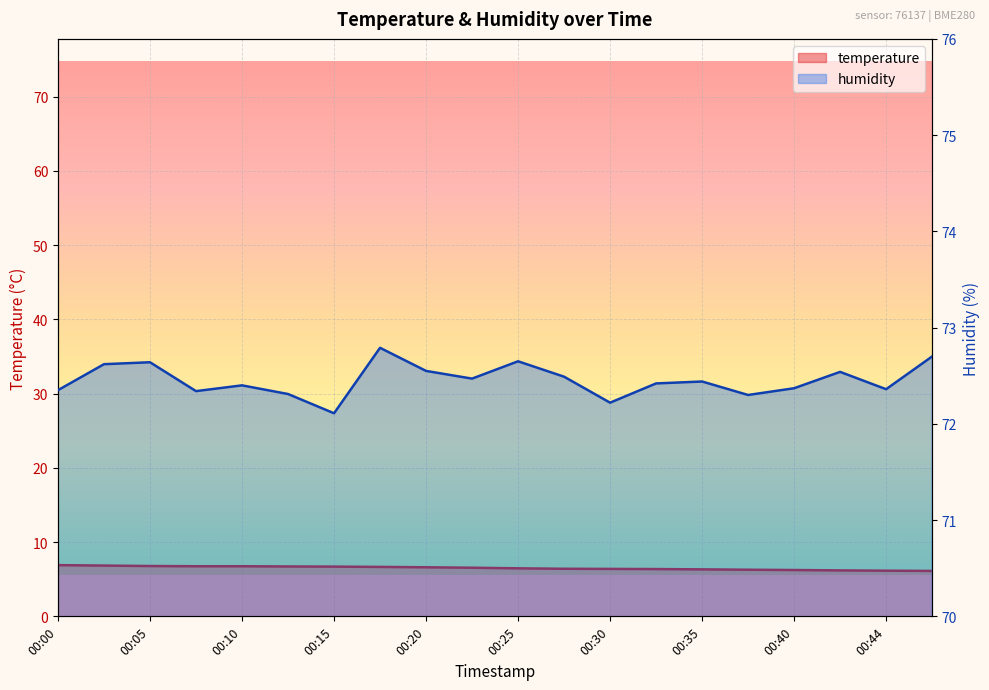

Reading left to right, extract all data points from this chart.

temperature: 6.9	6.8	6.8	6.8	6.8	6.7	6.7	6.7	6.6	6.5	6.5	6.4	6.4	6.4	6.3	6.3	6.2	6.2	6.2	6.1
humidity: 72.3	72.6	72.6	72.3	72.4	72.3	72.1	72.8	72.5	72.5	72.7	72.5	72.2	72.4	72.4	72.3	72.4	72.5	72.4	72.7